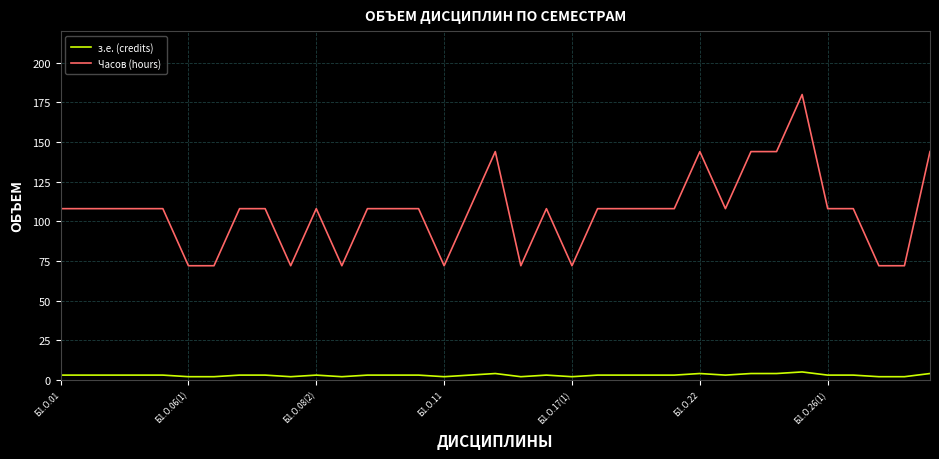

Which series has the widest spread of values?

Часов (hours)